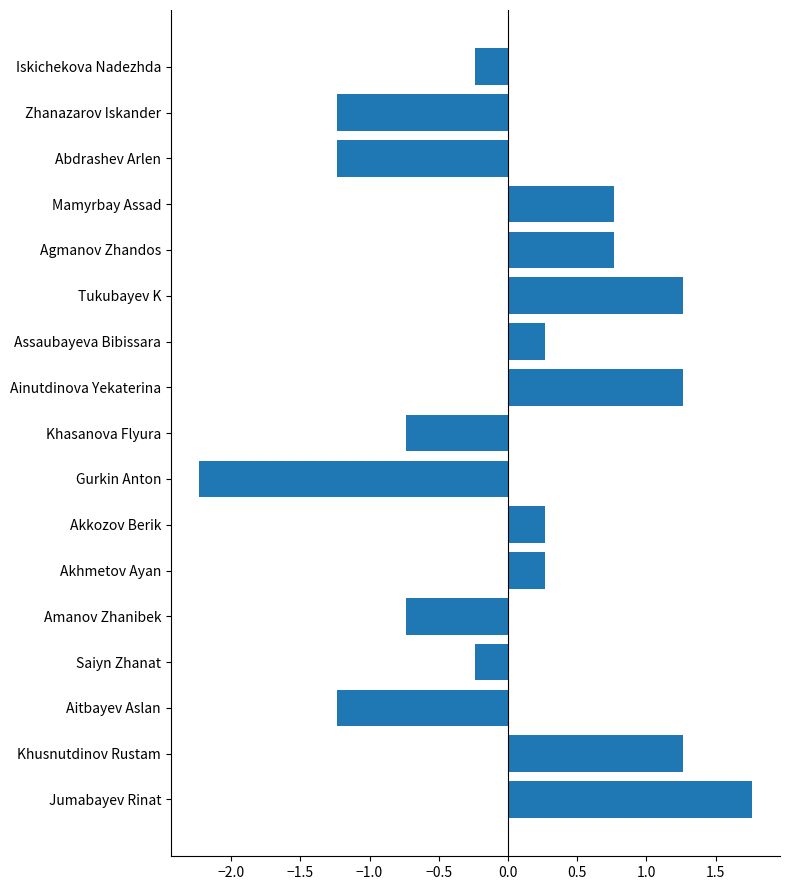

What is the difference between the second highest and minimum values?

3.5